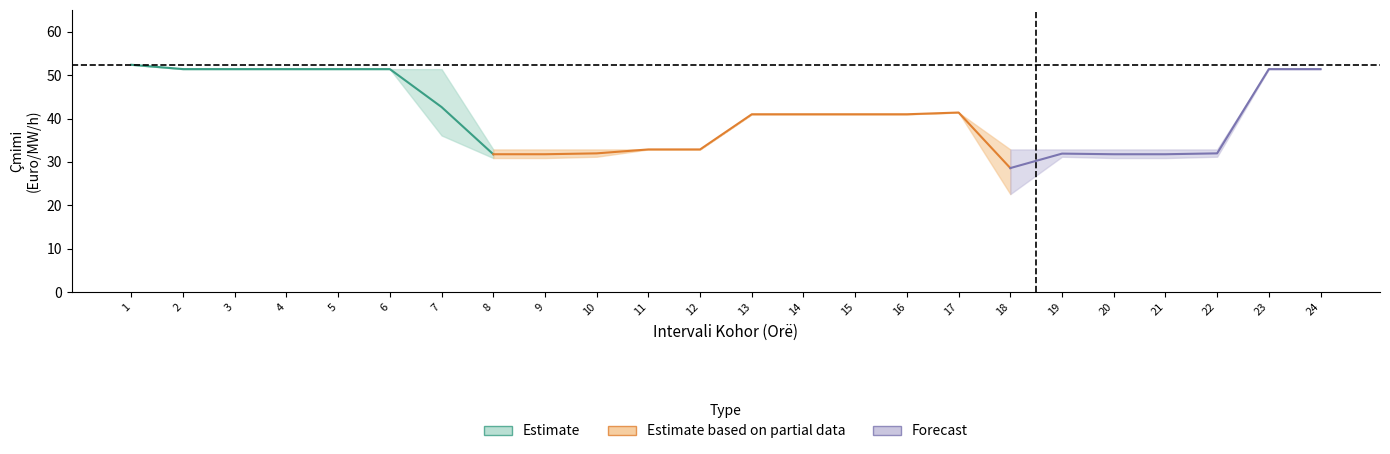

What is the sum of all Çmimi i ofertës më të lartë values?

997.5